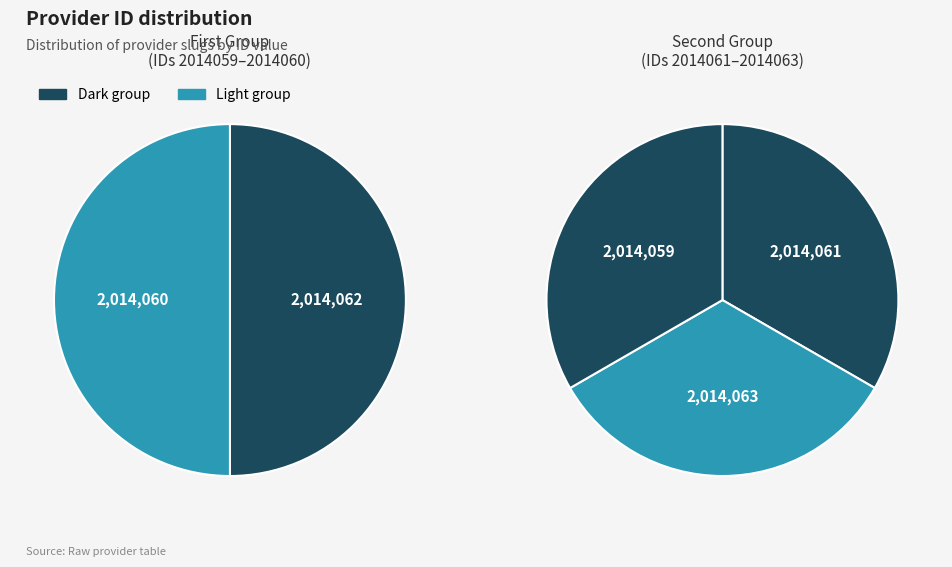

The evelio-dario-gomez-duarte slice represents 28% of the pie. True or false?

False